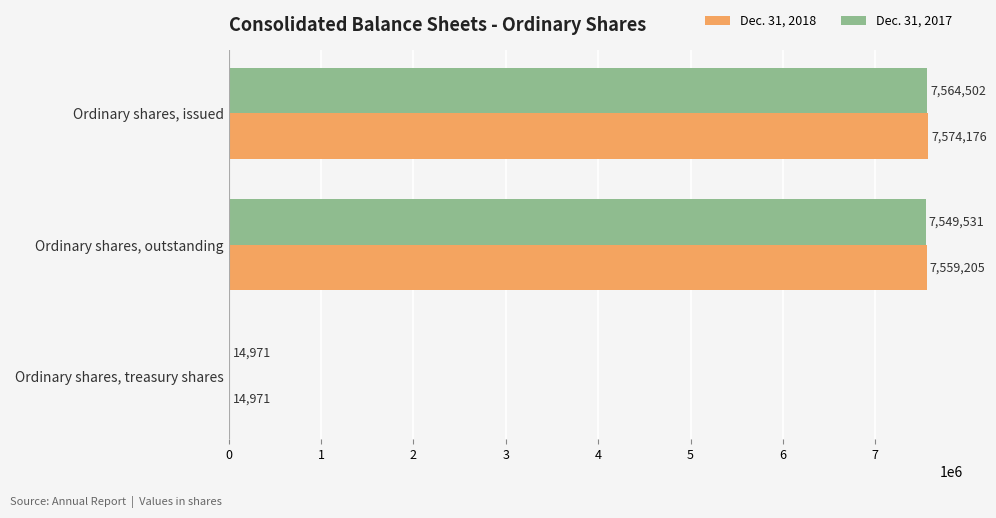

What is the sum of the Dec. 31, 2017 values at Ordinary shares, issued and Ordinary shares, outstanding?

15114033